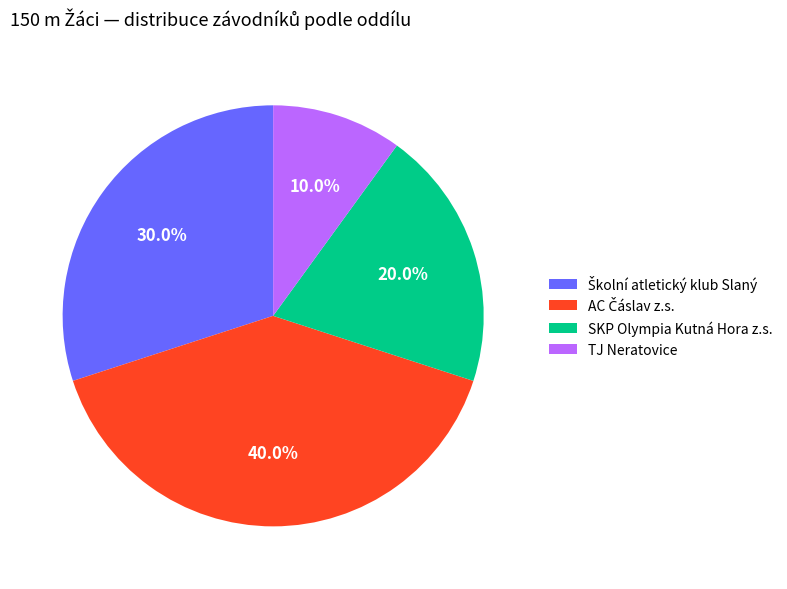

Which category has the smallest portion of the pie?

TJ Neratovice